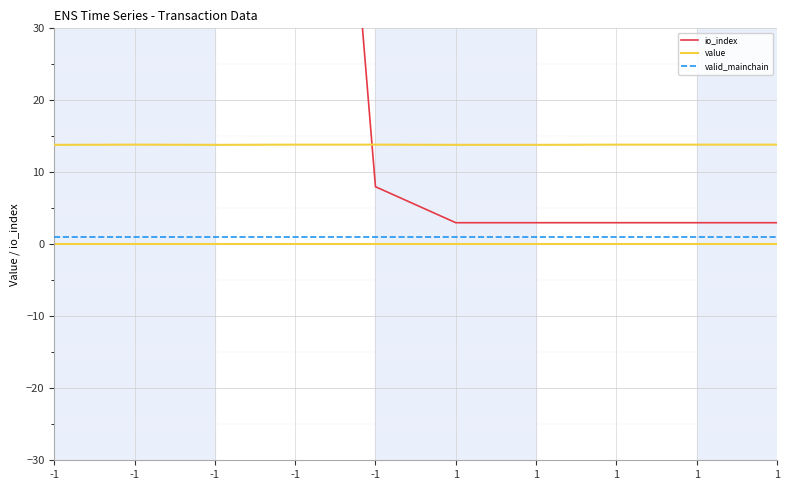

Which series has the largest range (max minus min)?

io_index